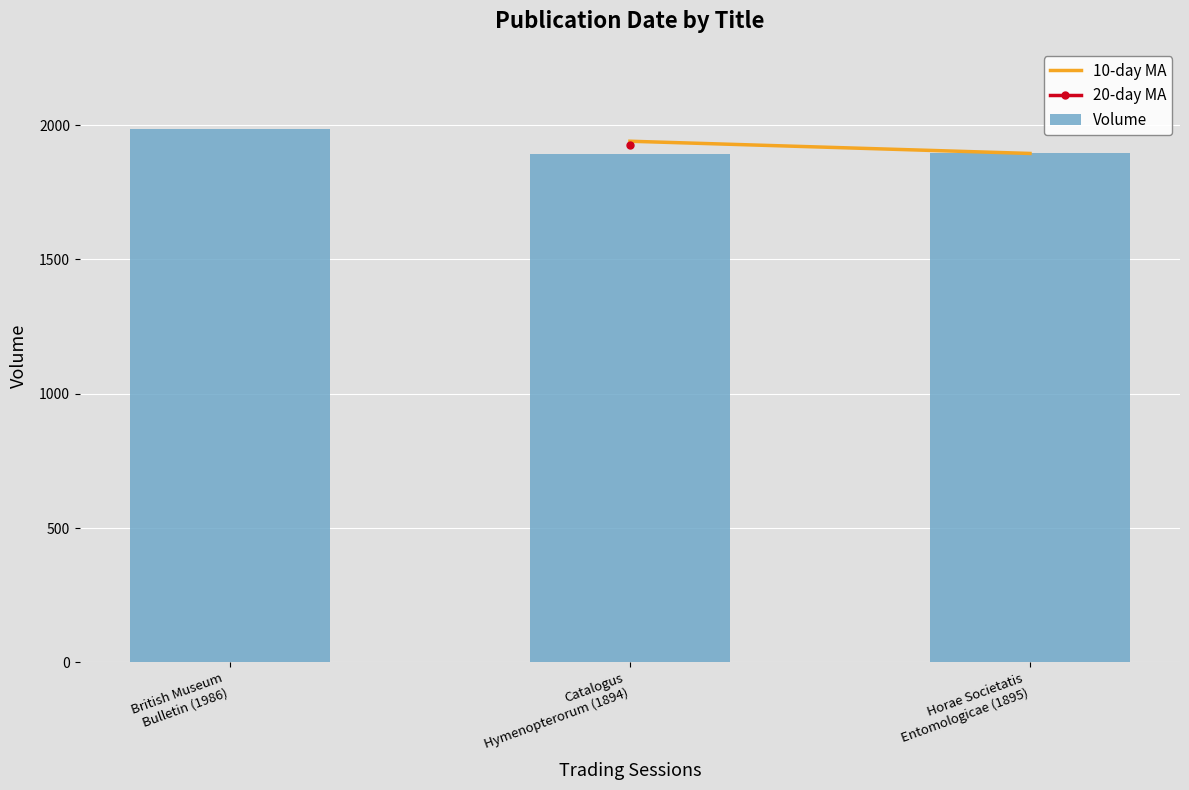

At which category does the chart reach its peak across all series?

British Museum
Bulletin (1986)